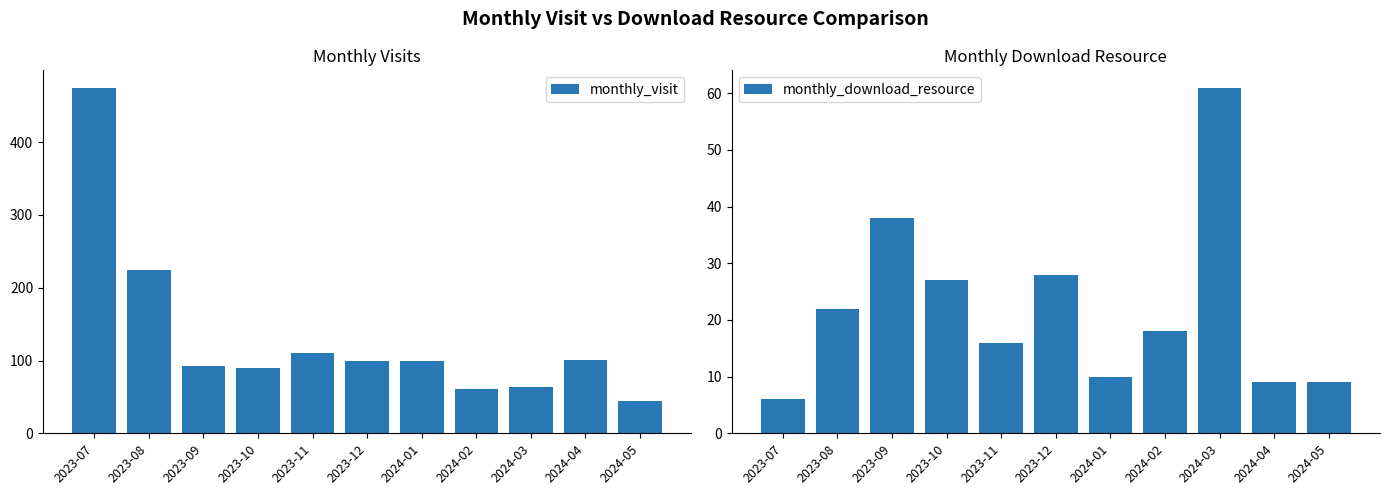

What is the average value of the monthly_visit series?

133